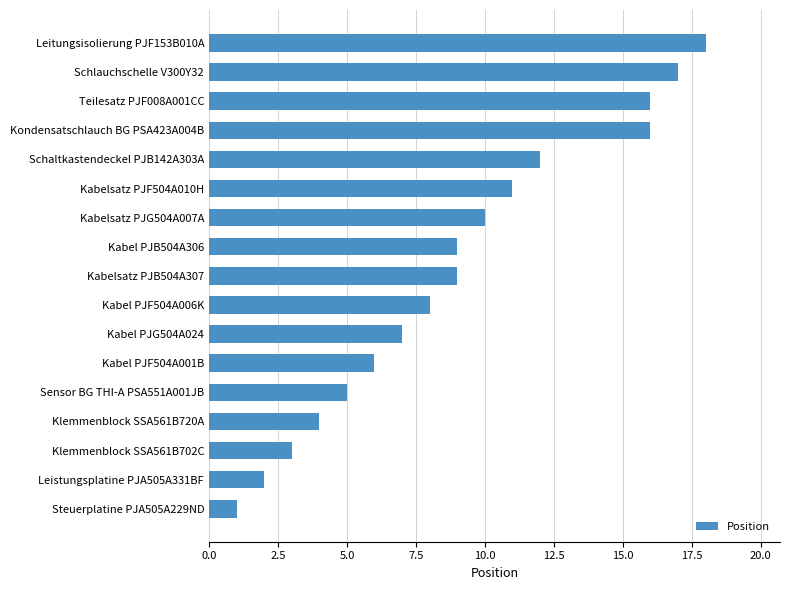

What is the ratio of the value at Sensor BG THI-A PSA551A001JB to the value at Schaltkastendeckel PJB142A303A?

0.4